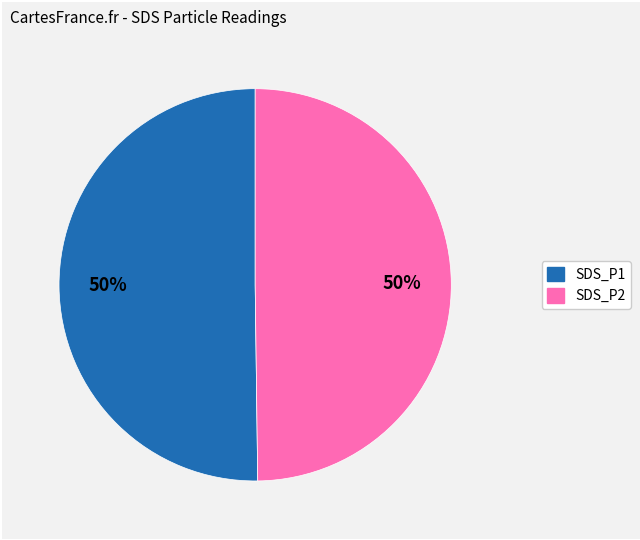

What is the ratio of the value at SDS_P1 to the value at SDS_P2?

1.0